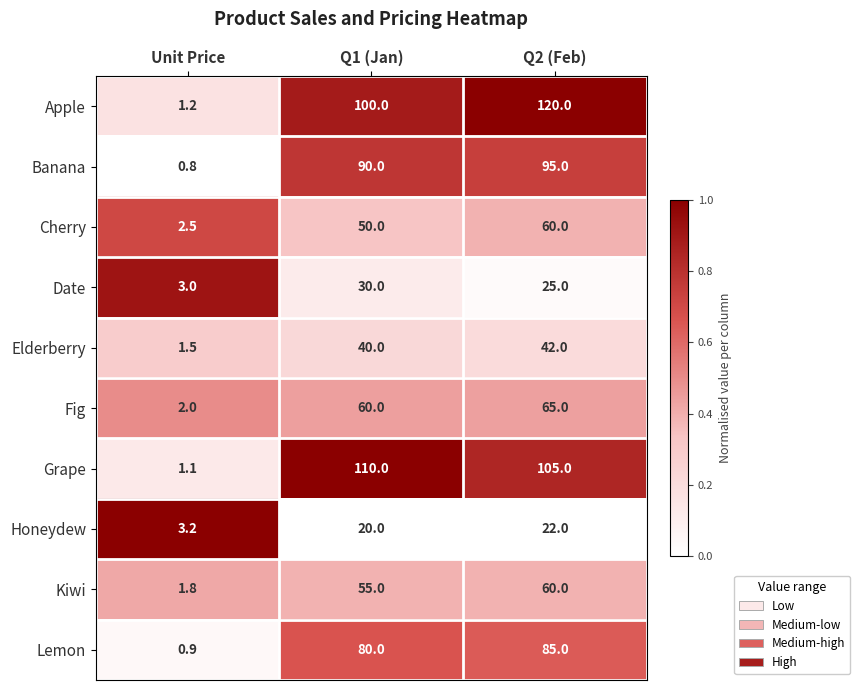

What value does the Date series have at Q2 (Feb)?

25.0